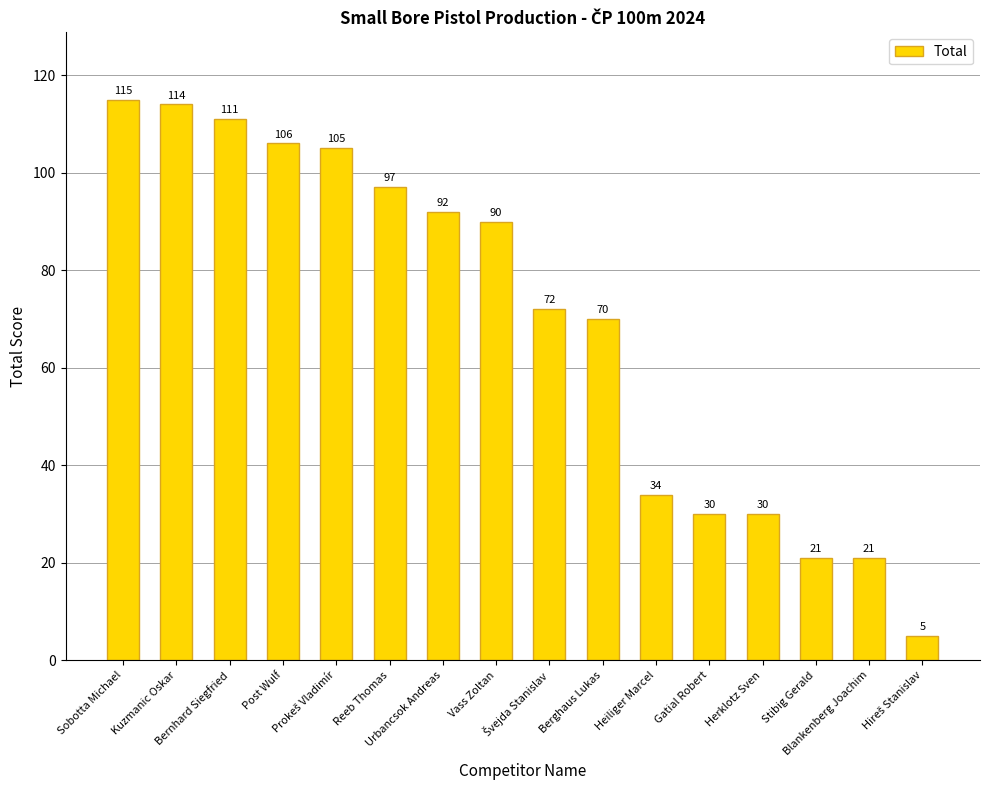

Reading right to left, transcribe all the data shown in this chart.

5	21	21	30	30	34	70	72	90	92	97	105	106	111	114	115